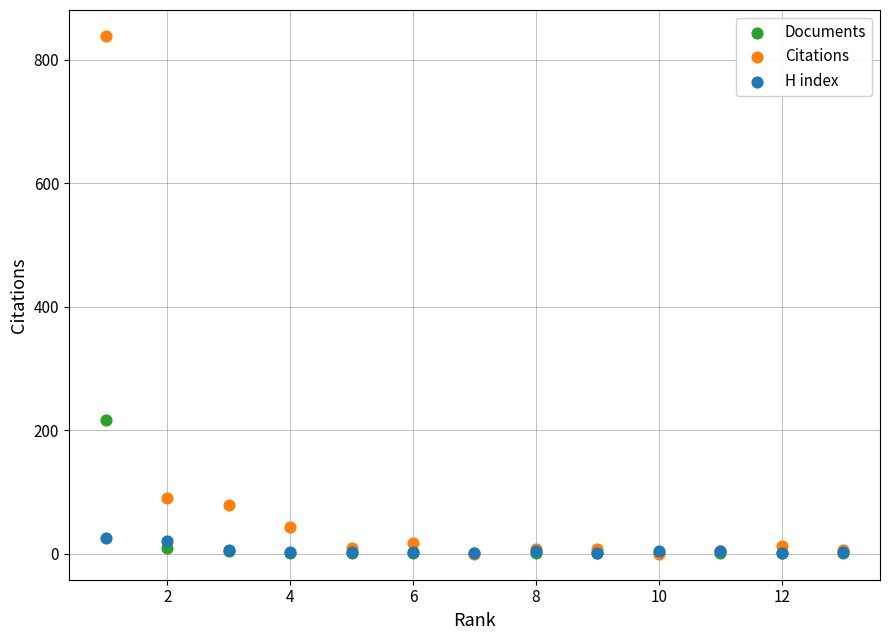

Which series reaches the maximum Y coordinate?

Citations